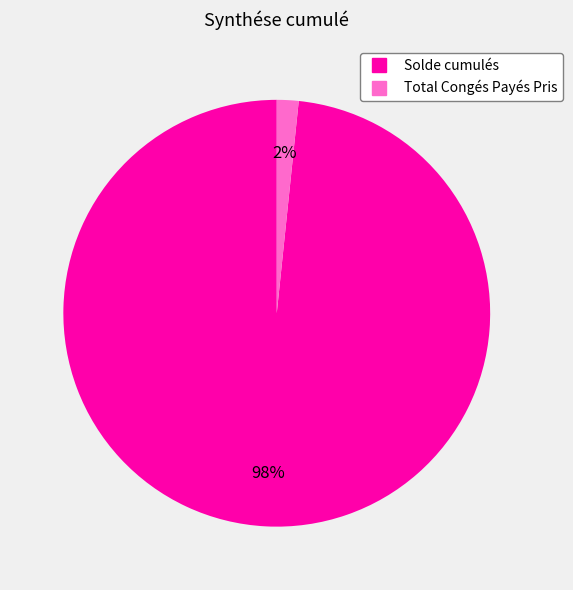

Which category has the biggest portion of the pie?

Solde cumulés